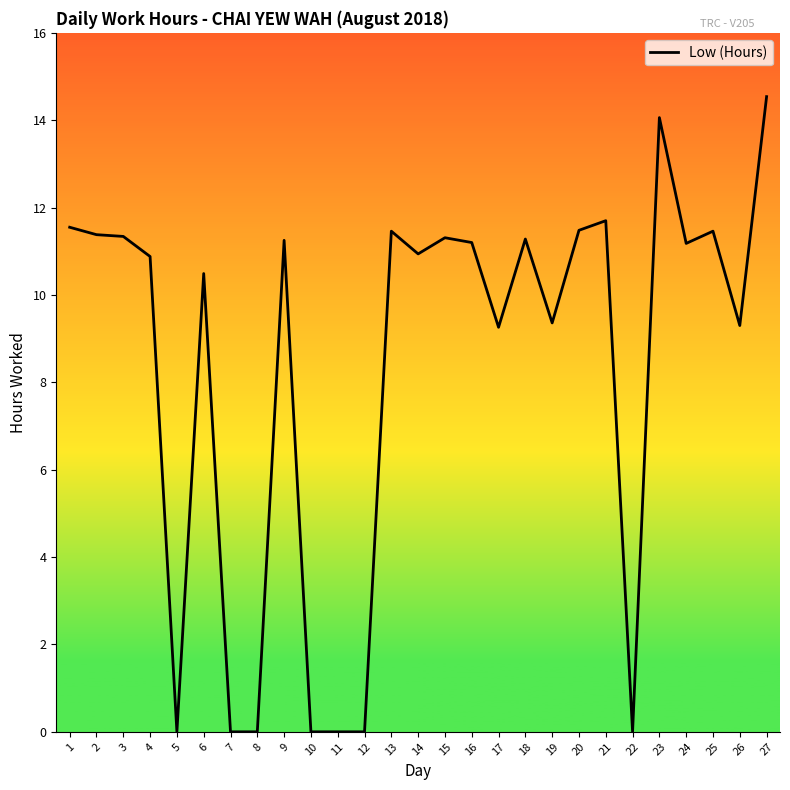

What is the greatest value displayed?

14.5